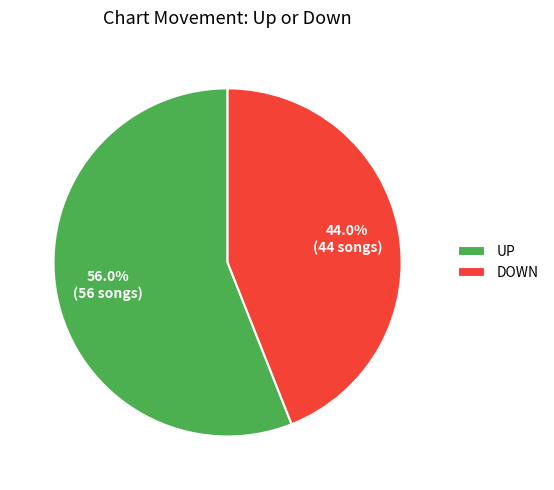

How many slices are in this pie chart?

2